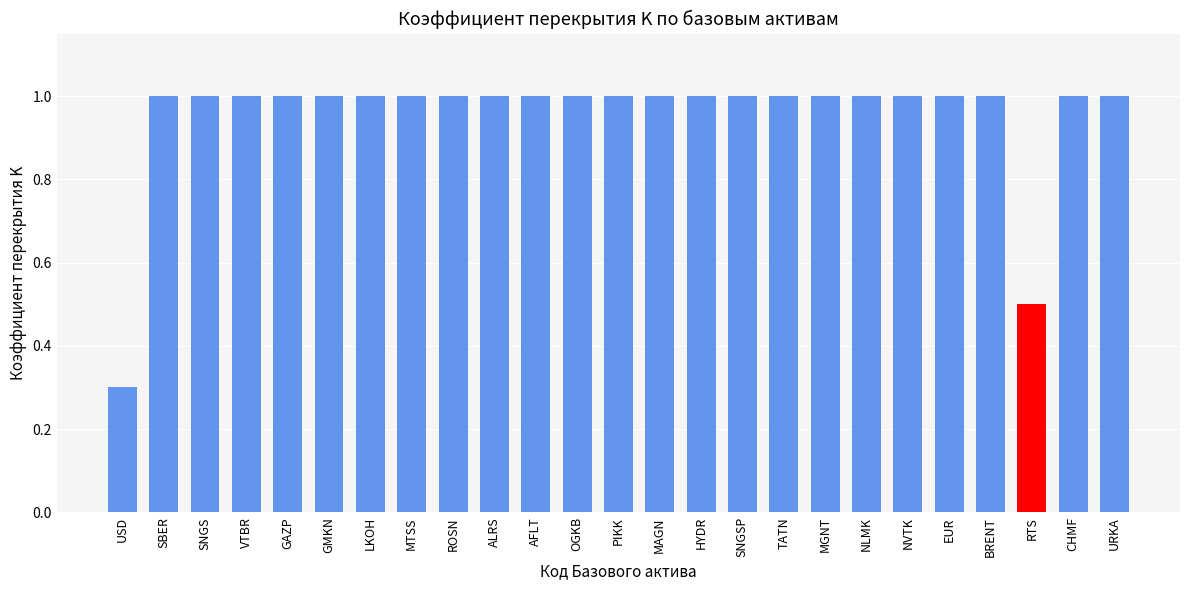

Is it true that the value at AFLT is 1.0?

True